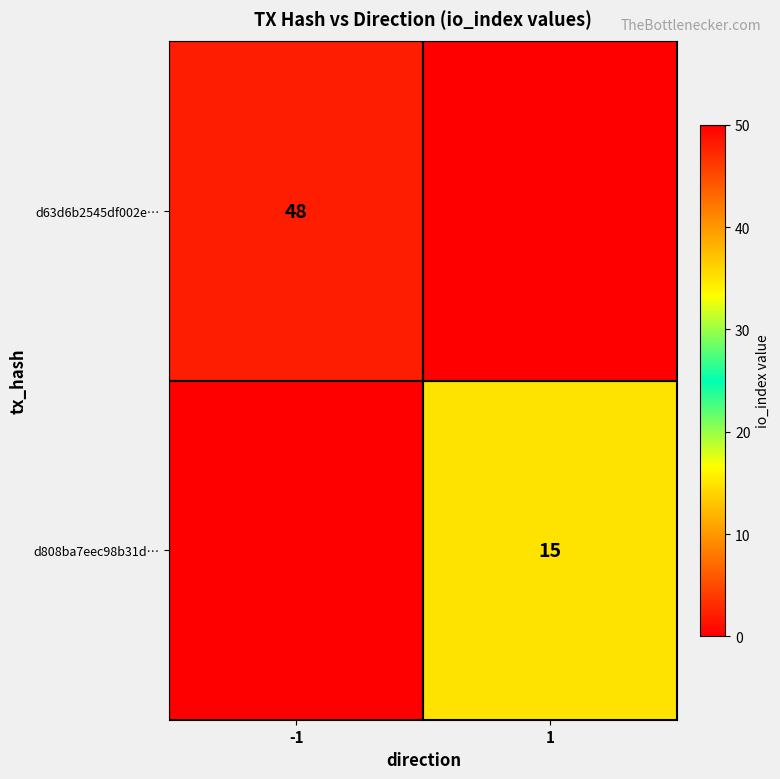

True or false: d63d6b2545df002e… has a value of 48 at -1.

True